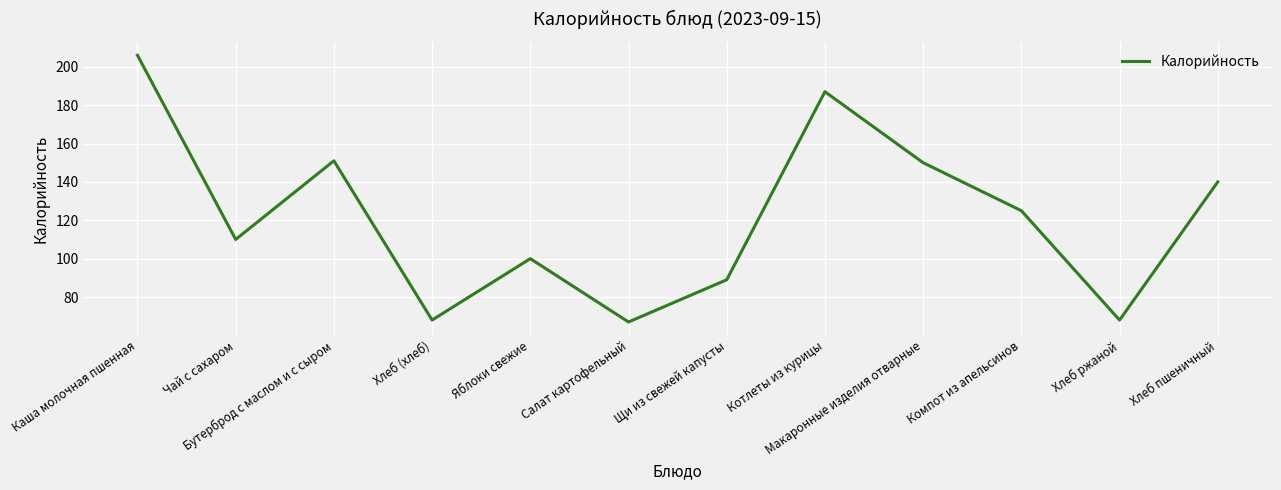

What is the sum of the values at Хлеб (хлеб) and Хлеб пшеничный?

208